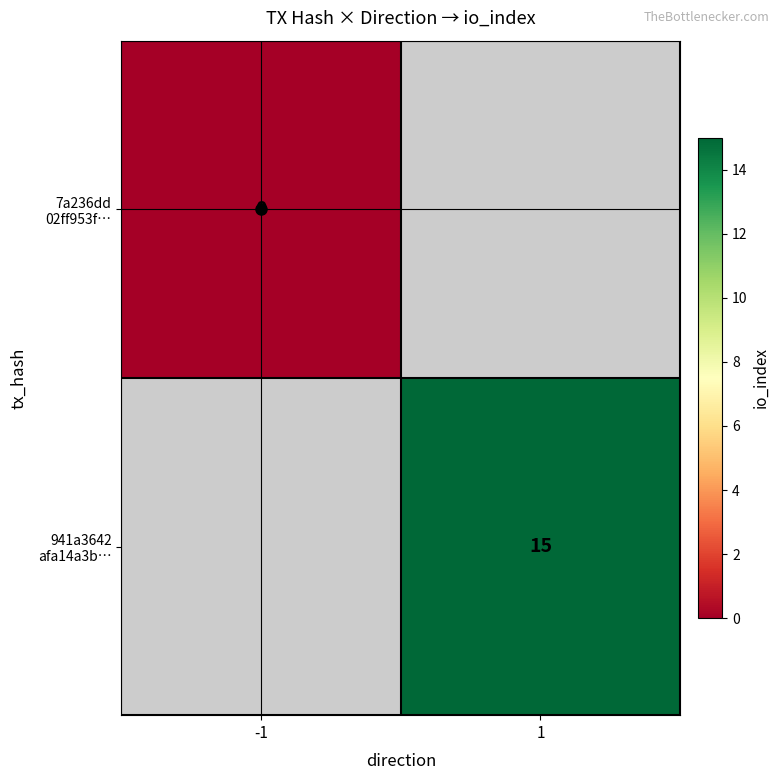

Rank the series by their average value, from lowest to highest.

7a236dd 02ff953f…, 941a3642 afa14a3b…